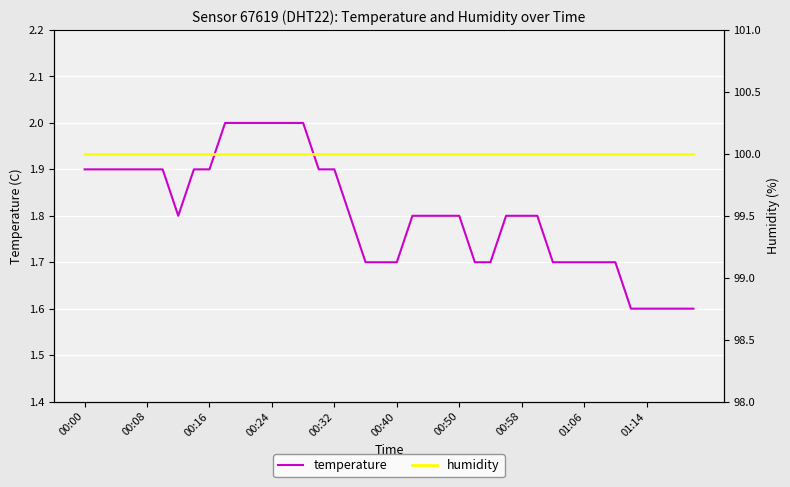

Reading left to right, what are all the values shown in this chart?

temperature: 1.9	1.9	1.9	1.9	1.9	1.9	1.8	1.9	1.9	2.0	2.0	2.0	2.0	2.0	2.0	1.9	1.9	1.8	1.7	1.7	1.7	1.8	1.8	1.8	1.8	1.7	1.7	1.8	1.8	1.8	1.7	1.7	1.7	1.7	1.7	1.6	1.6	1.6	1.6	1.6
humidity: 100.0	100.0	100.0	100.0	100.0	100.0	100.0	100.0	100.0	100.0	100.0	100.0	100.0	100.0	100.0	100.0	100.0	100.0	100.0	100.0	100.0	100.0	100.0	100.0	100.0	100.0	100.0	100.0	100.0	100.0	100.0	100.0	100.0	100.0	100.0	100.0	100.0	100.0	100.0	100.0